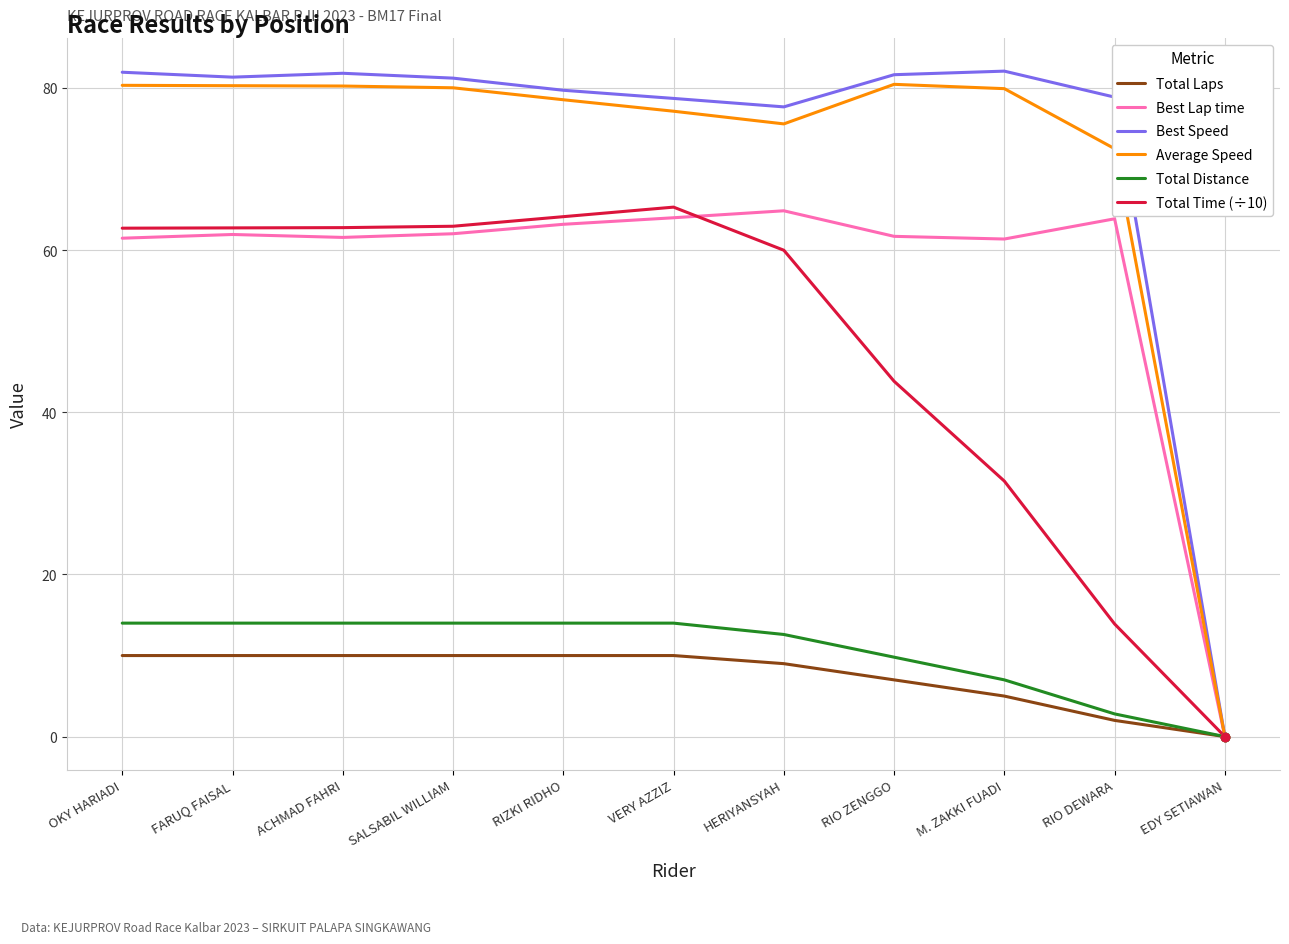

What is the difference between the highest and lowest values at RIZKI RIDHO?

69.7